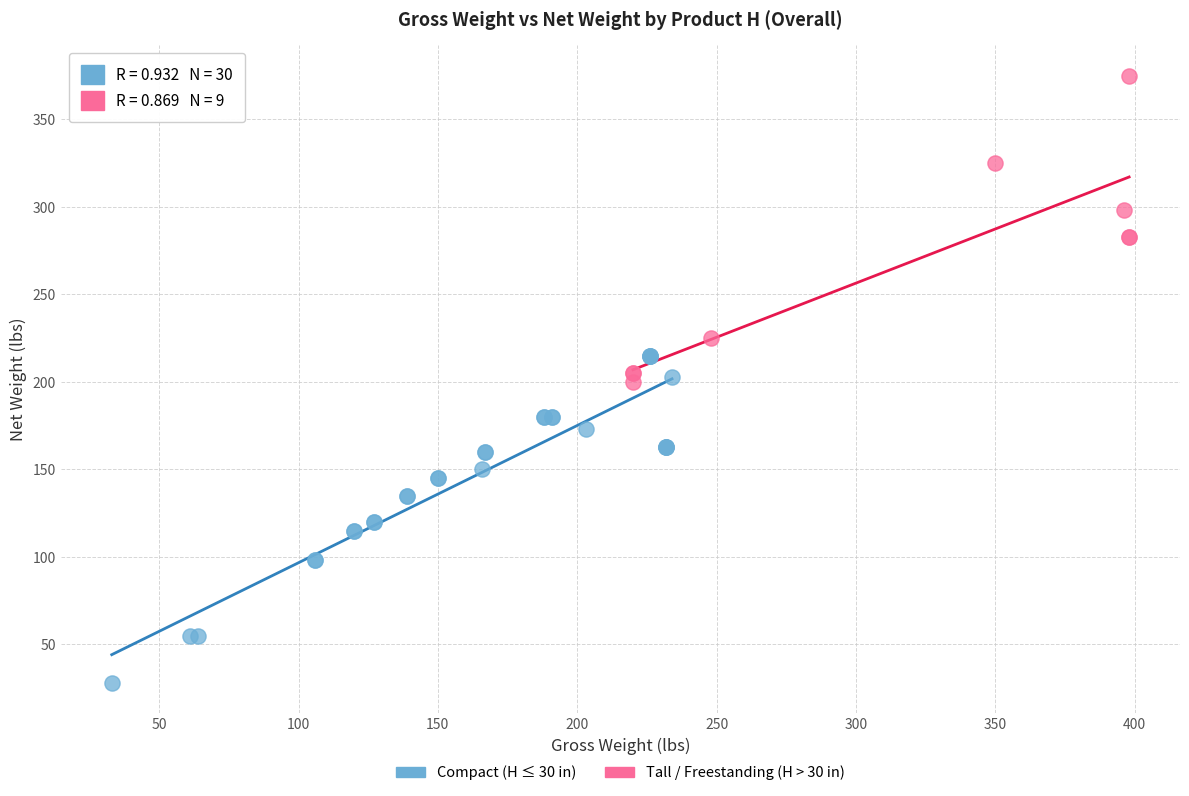

Which series has the largest Y range (max minus min)?

Compact (H ≤ 30 in)